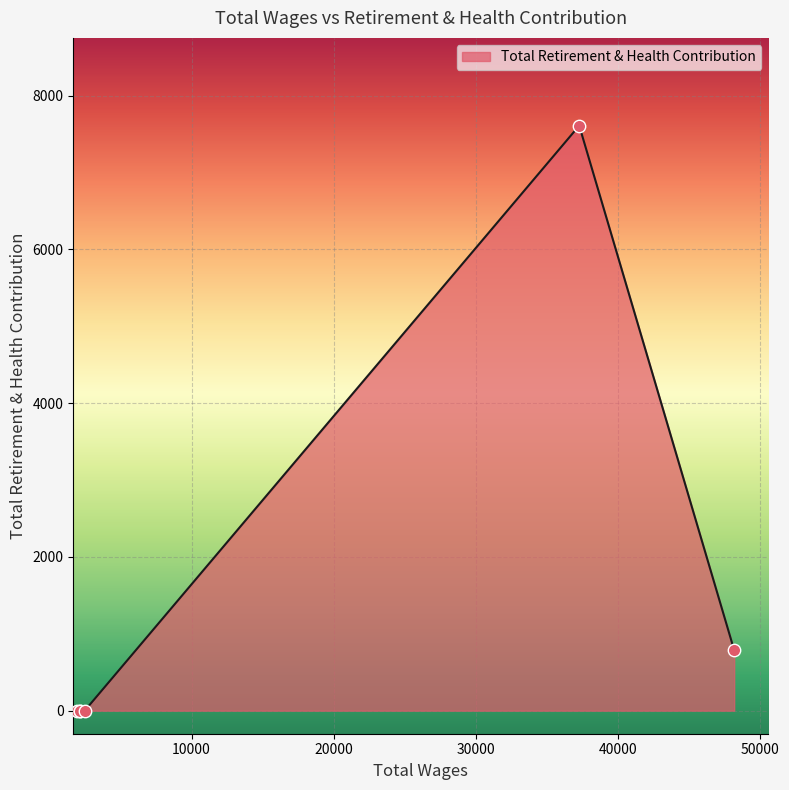

Which has a higher value, 2165.0 or 1905.0?

2165.0